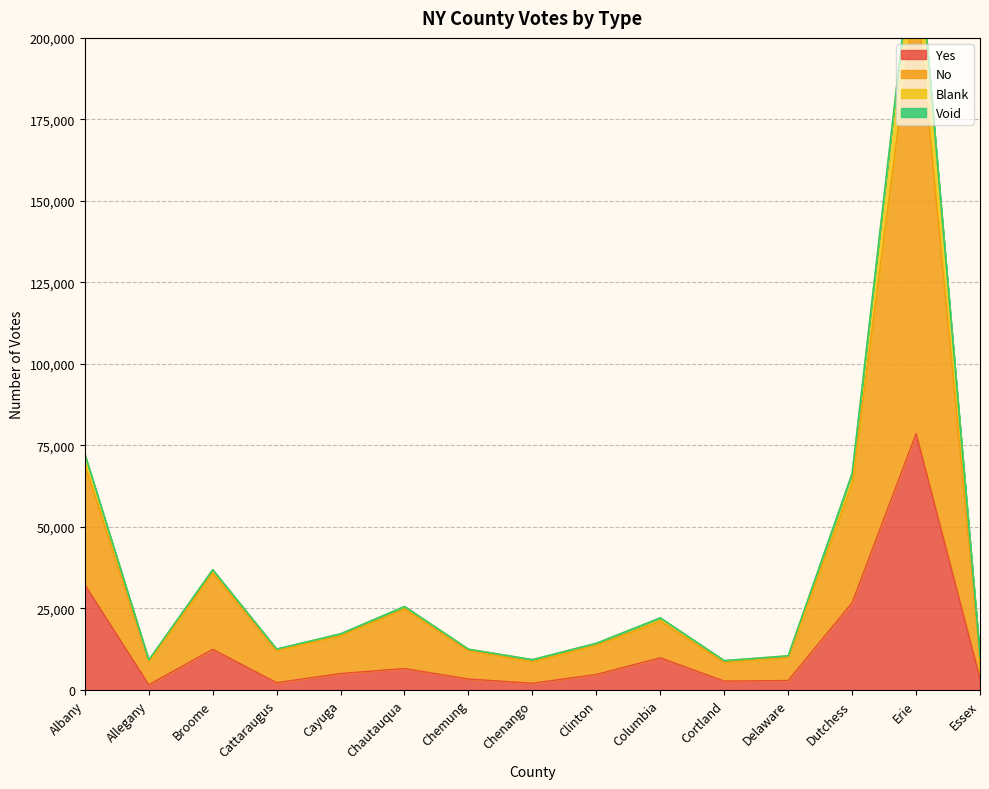

How many interior local peaks does the Yes series have?

4